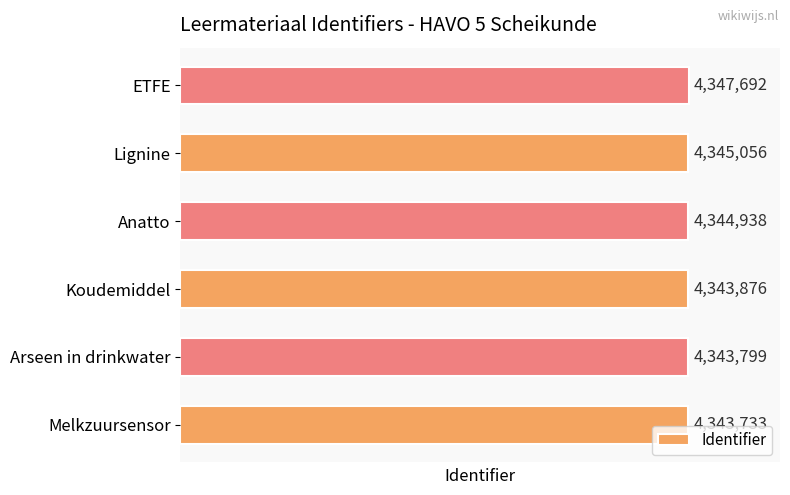

List the labels in order of value, largest first.

ETFE, Lignine, Anatto, Koudemiddel, Arseen in drinkwater, Melkzuursensor